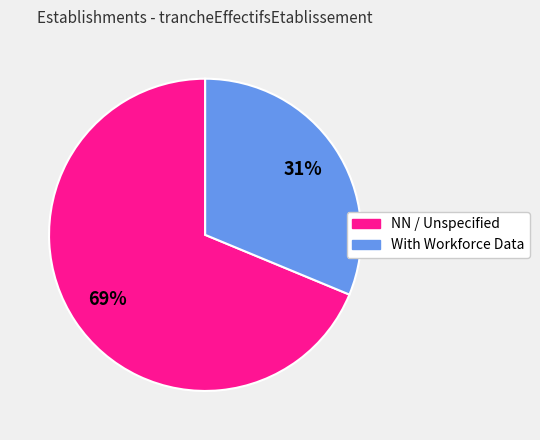

Count the number of slices in the pie.

2